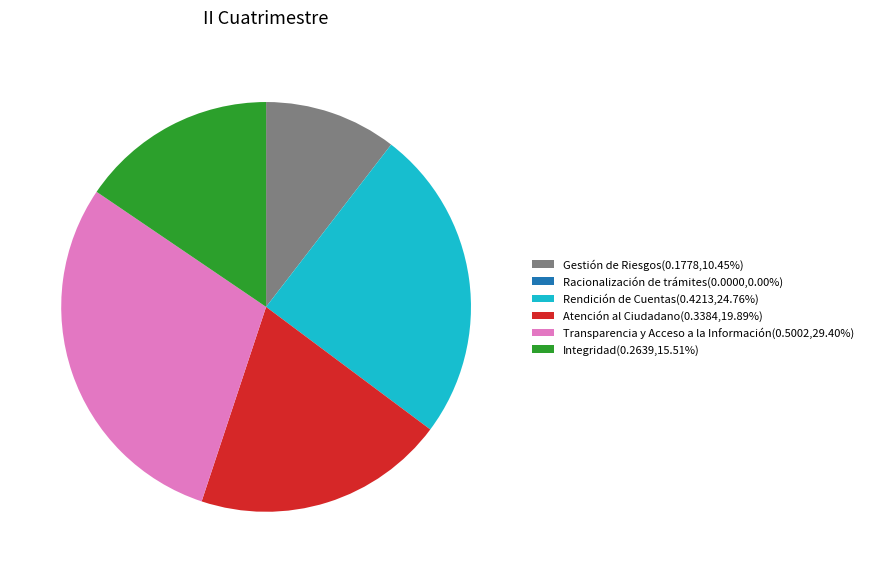

Do Transparencia y Acceso a la Información and Integridad together represent more than half of the pie?

No